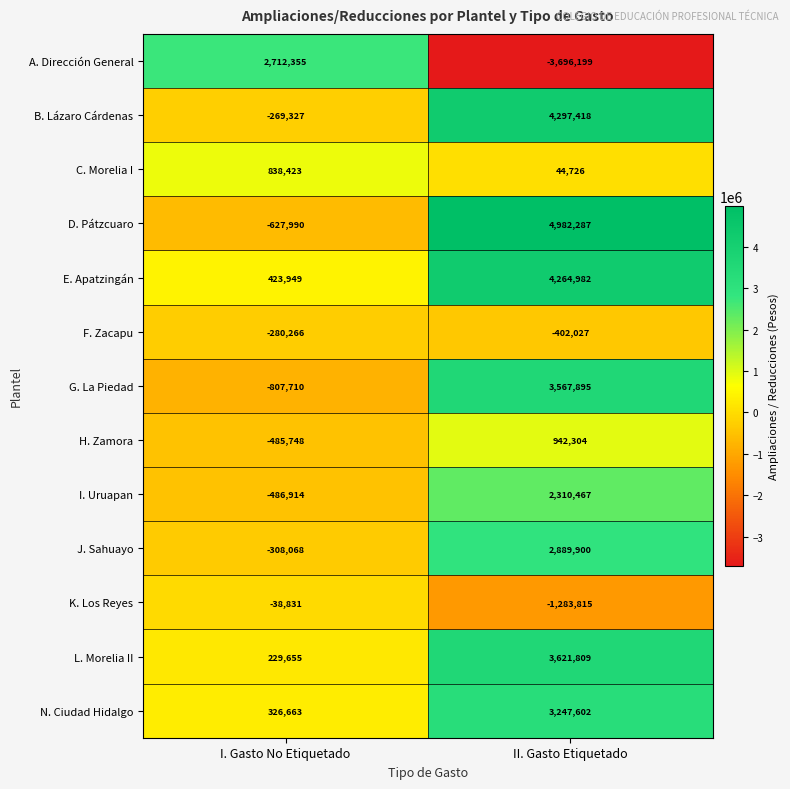

How many data points does each series have?

2